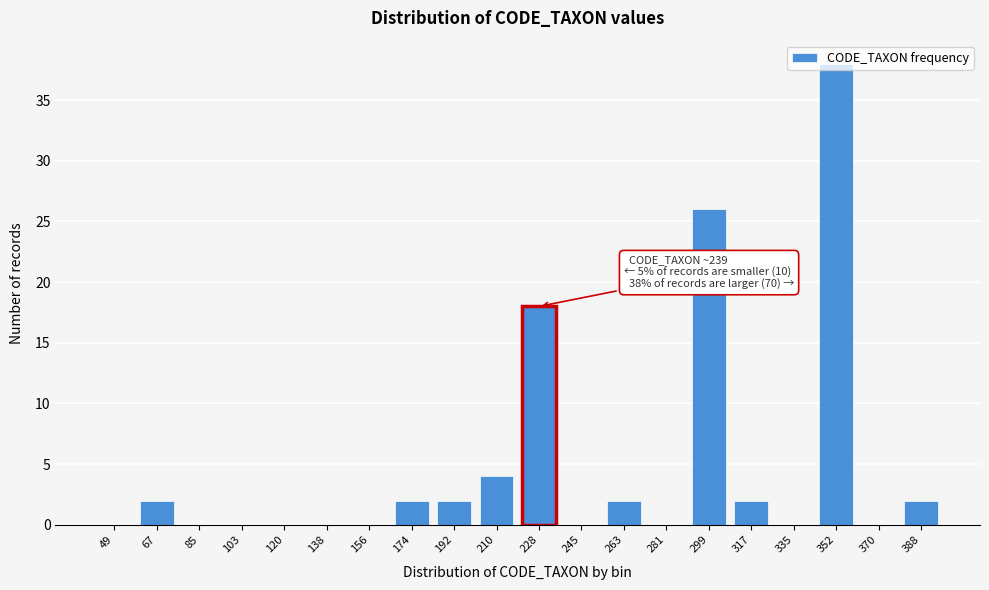

What is the change in value from 228 to 263?

-16